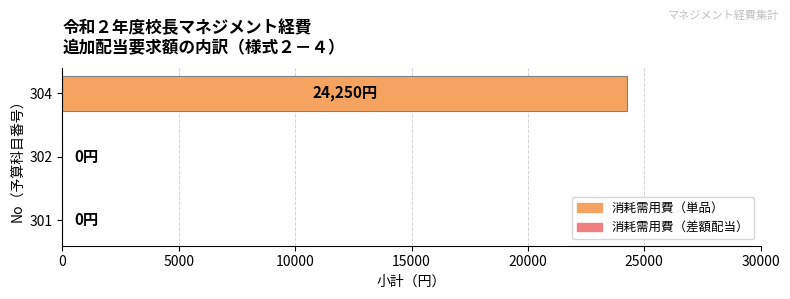

What is the change in value from 302 to 304?

+24250